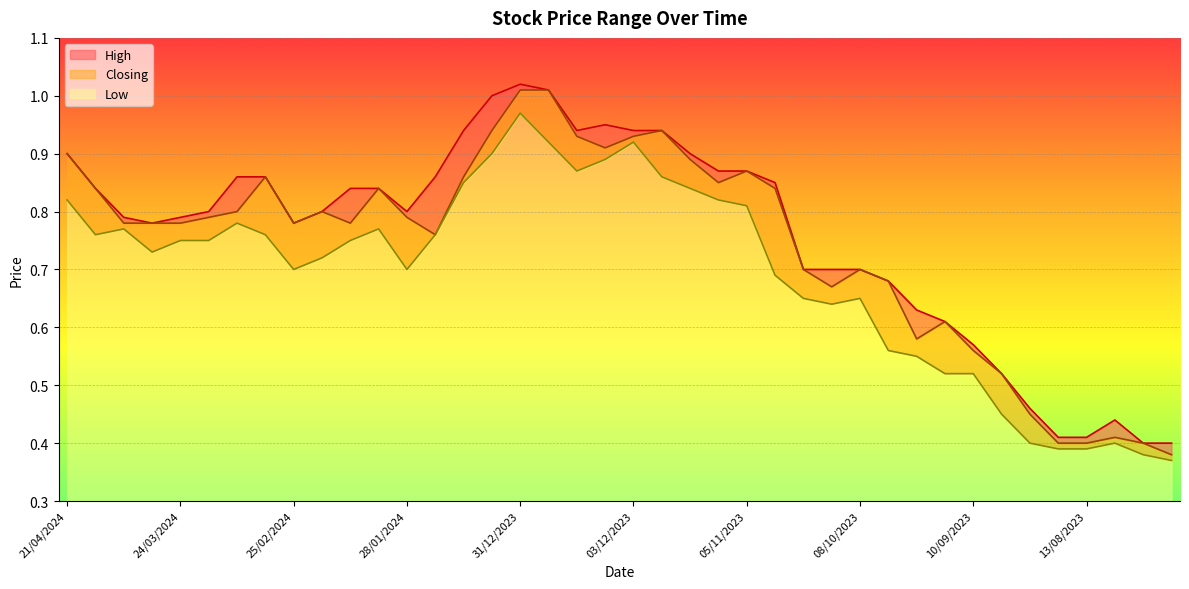

Which series changed the most between 24/03/2024 and 17/03/2024?

High